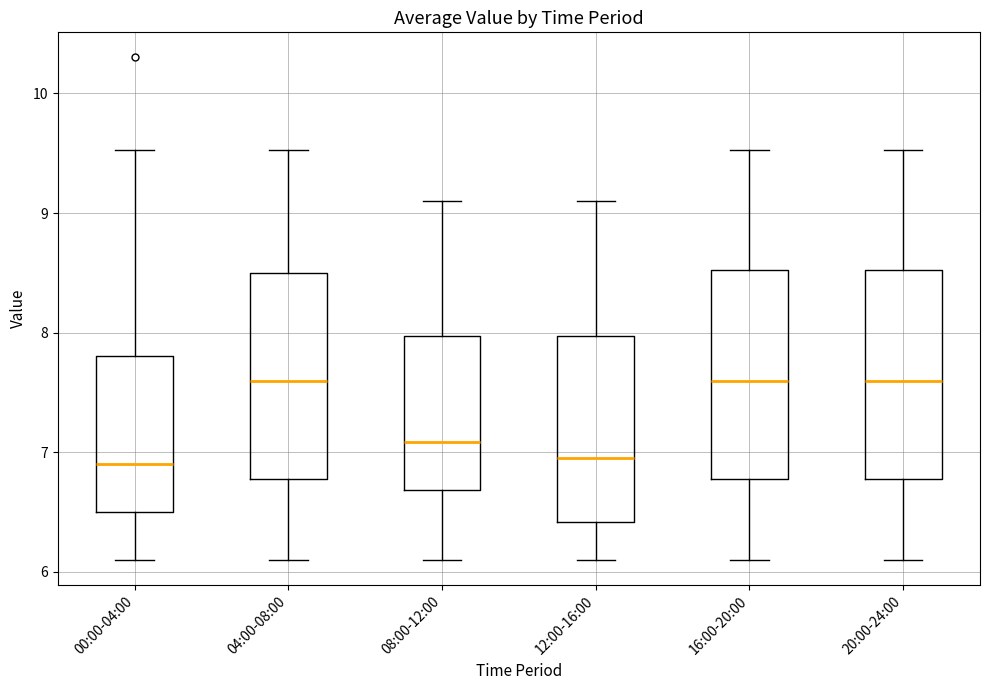

Reading left to right, read every box against the y-axis: the position of its median line, the range the box covers, and the ends of its whiskers. The values are not printed on the chart, so give them approximately, as read against the axis.

00:00-04:00: median 6.9, box 6.5 to 7.8, whiskers 6.1 to 9.5
04:00-08:00: median 7.6, box 6.8 to 8.5, whiskers 6.1 to 9.5
08:00-12:00: median 7.1, box 6.7 to 8.0, whiskers 6.1 to 9.1
12:00-16:00: median 7.0, box 6.4 to 8.0, whiskers 6.1 to 9.1
16:00-20:00: median 7.6, box 6.8 to 8.5, whiskers 6.1 to 9.5
20:00-24:00: median 7.6, box 6.8 to 8.5, whiskers 6.1 to 9.5